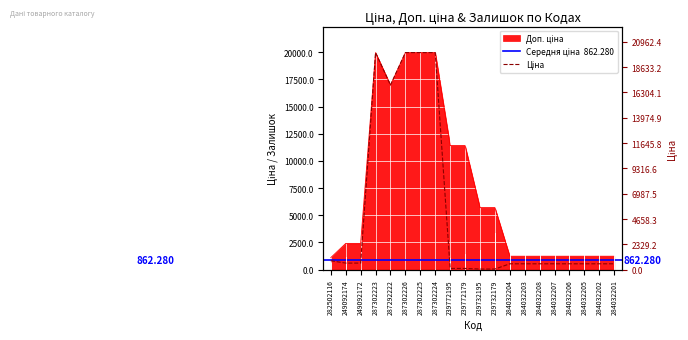

The Ціна series shows 8110.4 at 287302226. True or false?

False